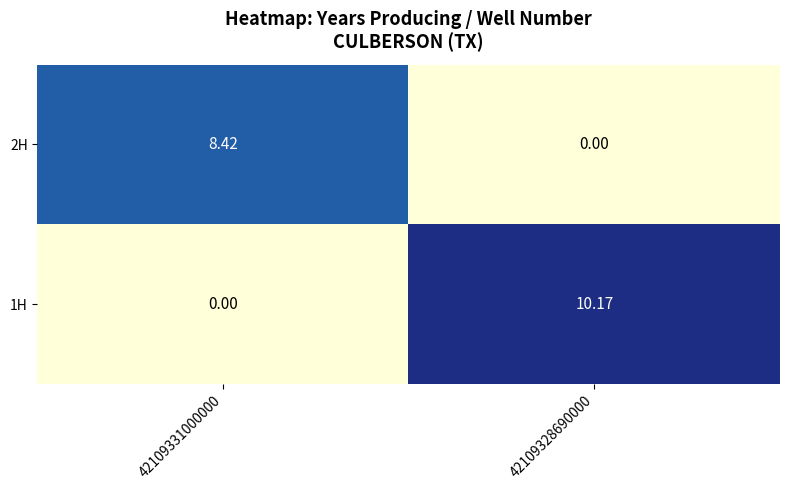

Which has a higher value, 42109331000000 or 42109328690000?

42109331000000